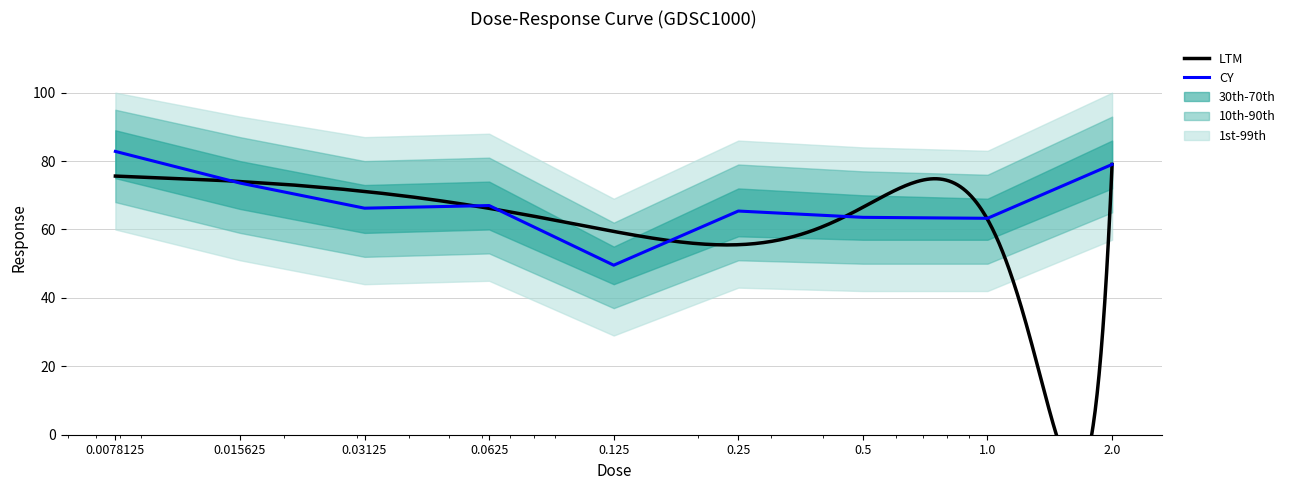

What is the difference between the values at 0.015625 and 0.0078125?

9.3